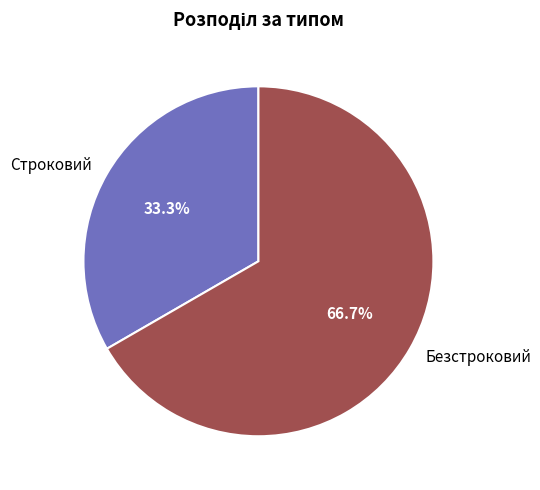

True or false: Строковий accounts for 28% of the total.

False